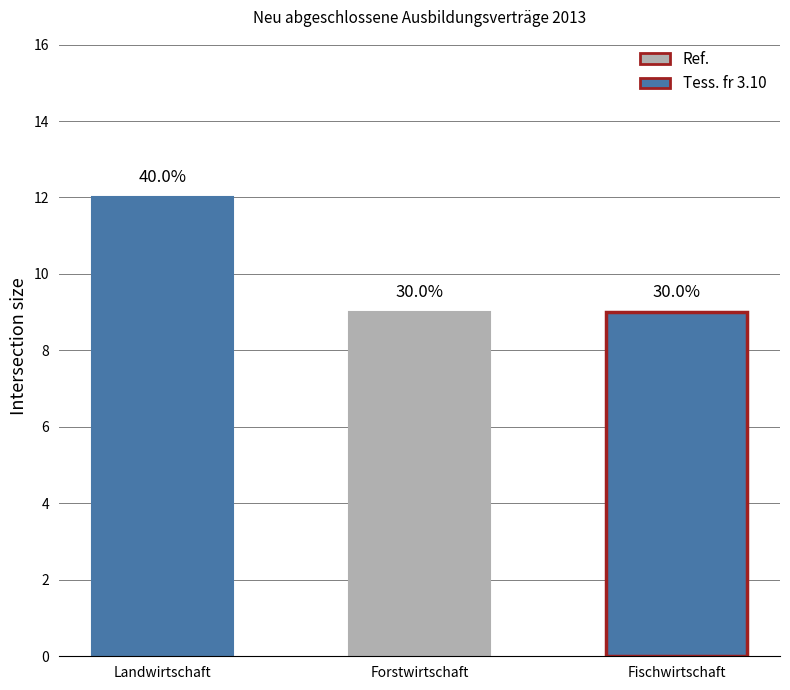

Reading right to left, what are all the values shown in this chart?

9	9	12